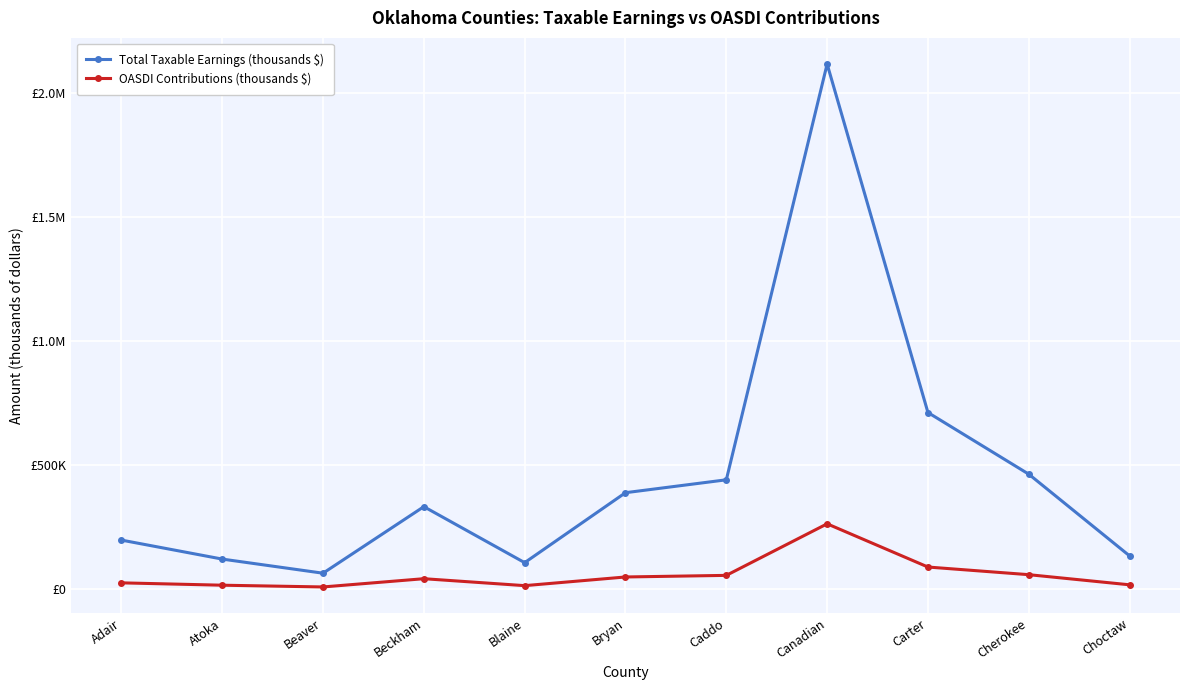

Does the chart have visible grid lines?

Yes